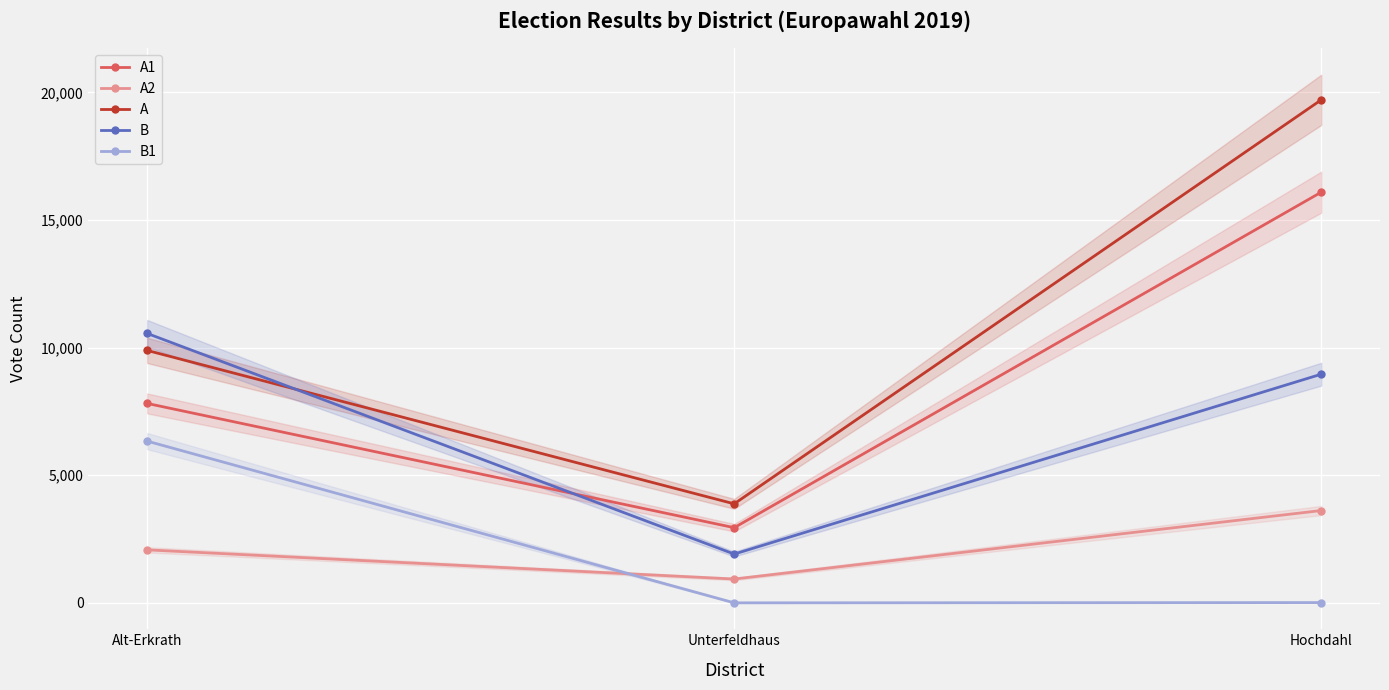

Which series has the widest spread of values?

A